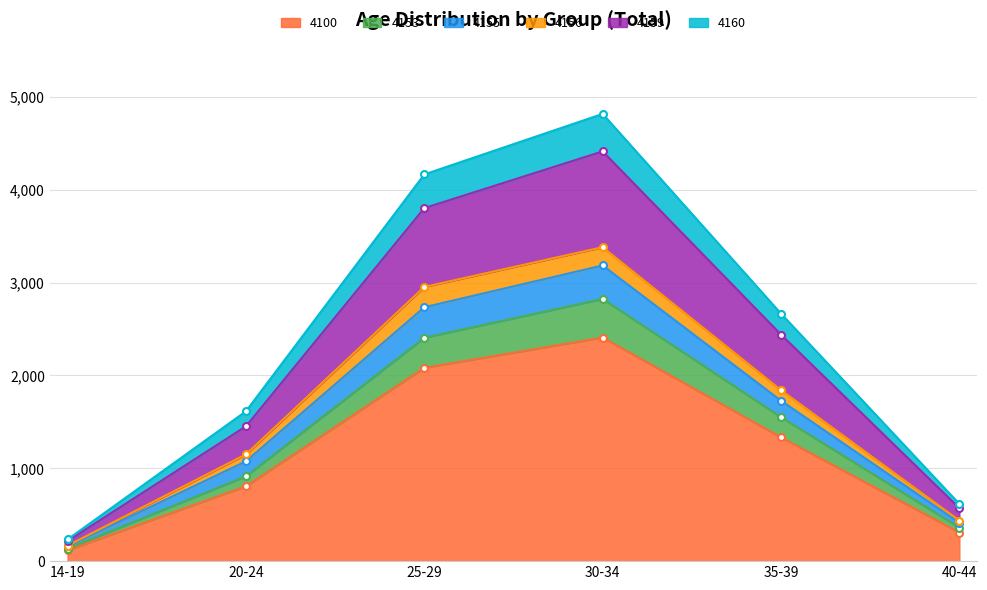

How many lines are shown in the chart?

6